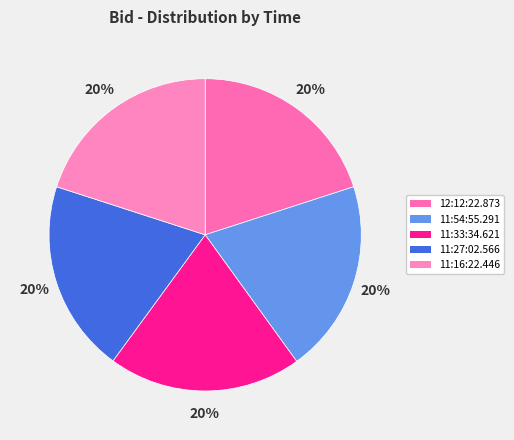

Does 11:27:02.566 represent more than half of the total?

No